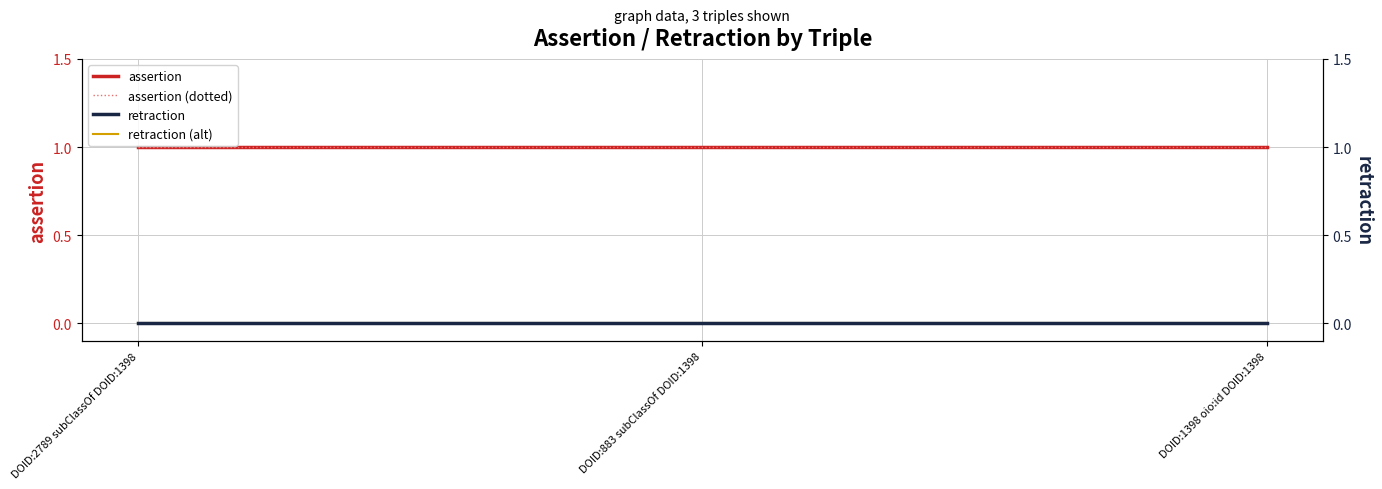

Between DOID:883 subClassOf DOID:1398 and DOID:1398 oio:id DOID:1398, which series saw the biggest shift?

assertion